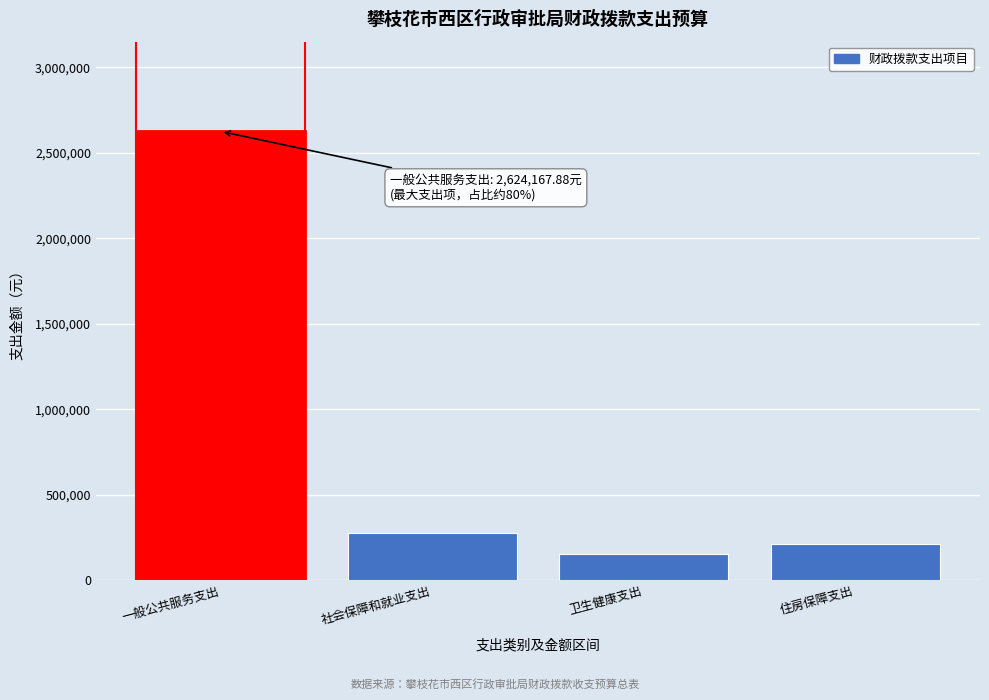

The value at 一般公共服务支出 is 2624167.9. True or false?

True